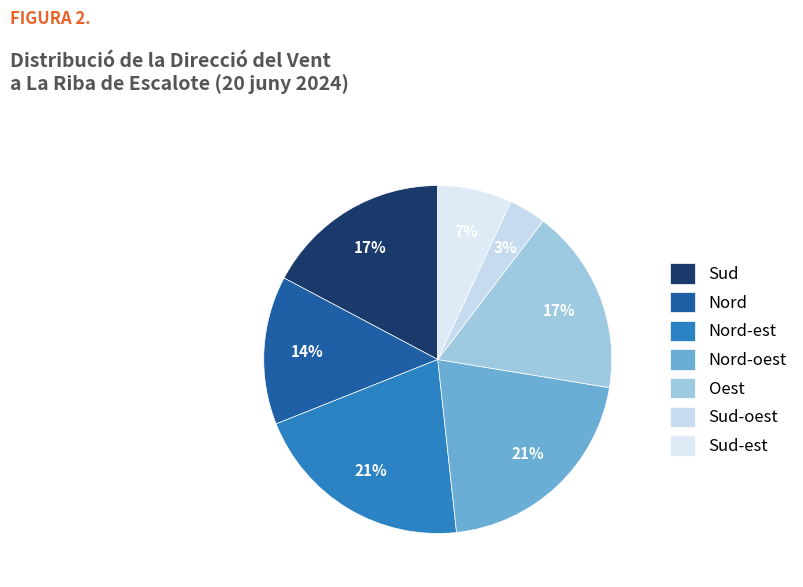

Which slice is the smallest?

Sud-oest